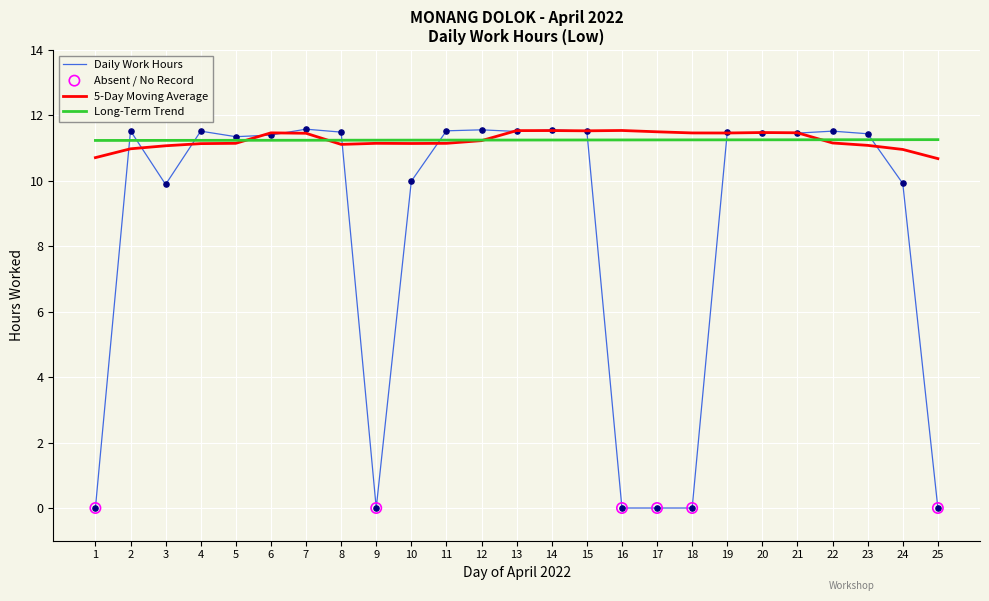

What is the spread (max minus min) of values at 9?

11.2